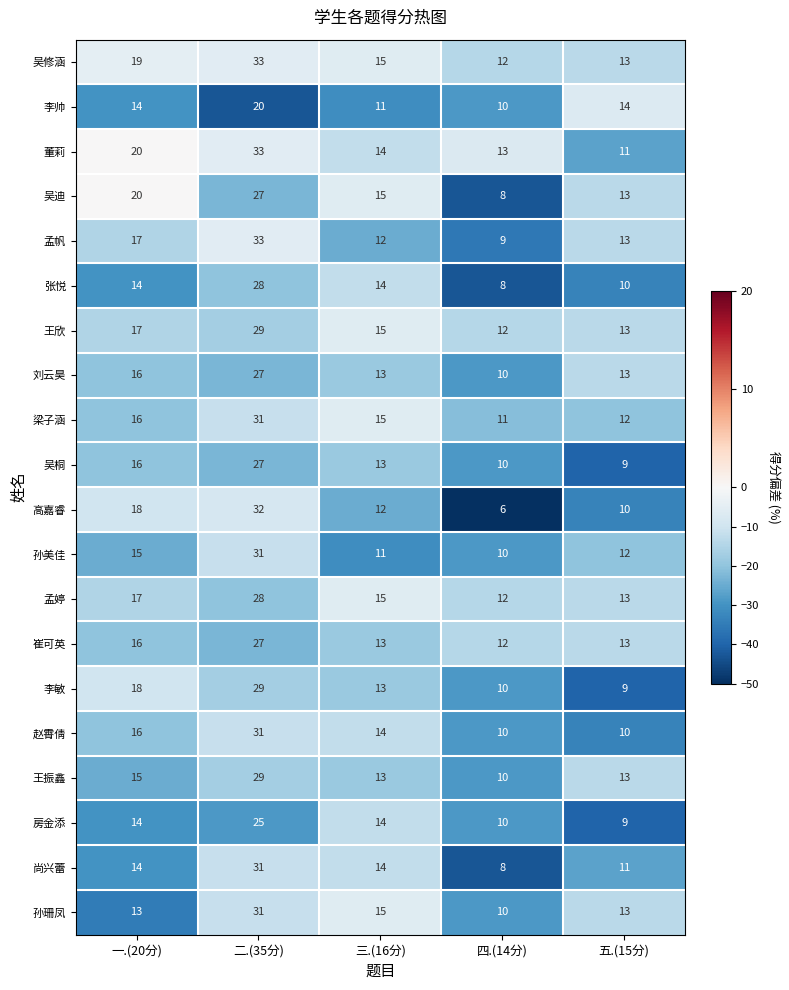

True or false: 房金添 has a value of 14 at 一.(20分).

True